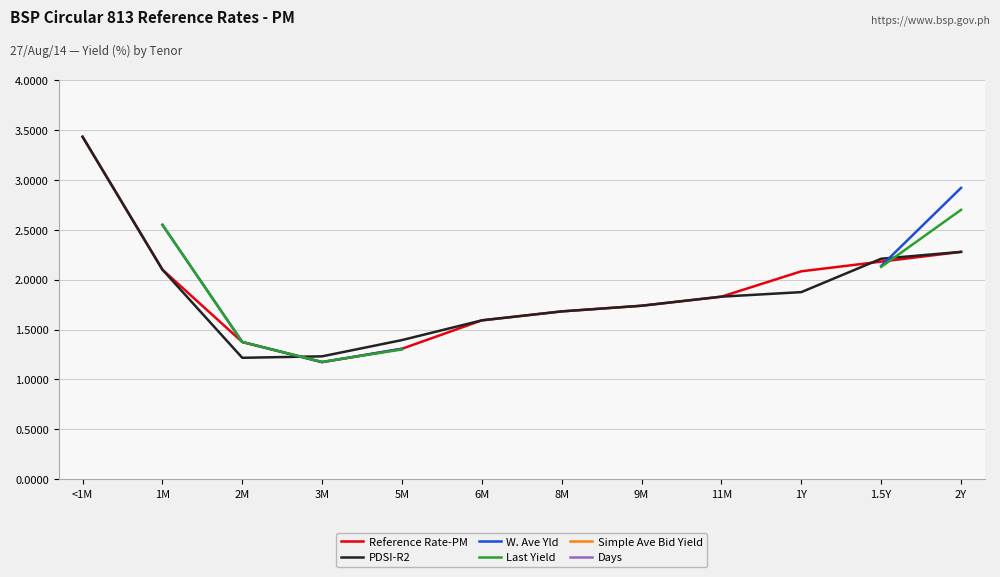

What is the average value of the Reference Rate-PM series?

1.9